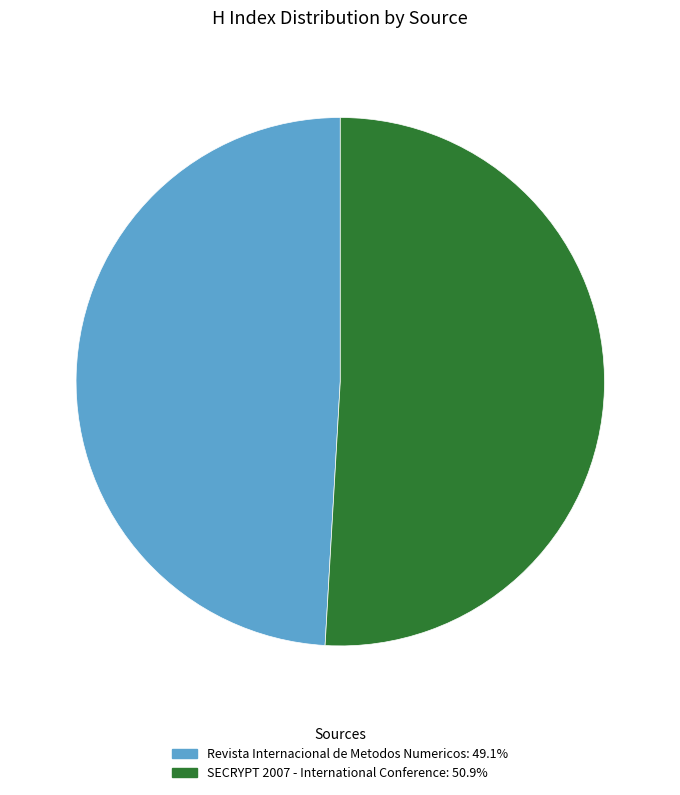

Which has a higher value, SECRYPT 2007 - International Conference or Revista Internacional de Metodos Numericos?

SECRYPT 2007 - International Conference